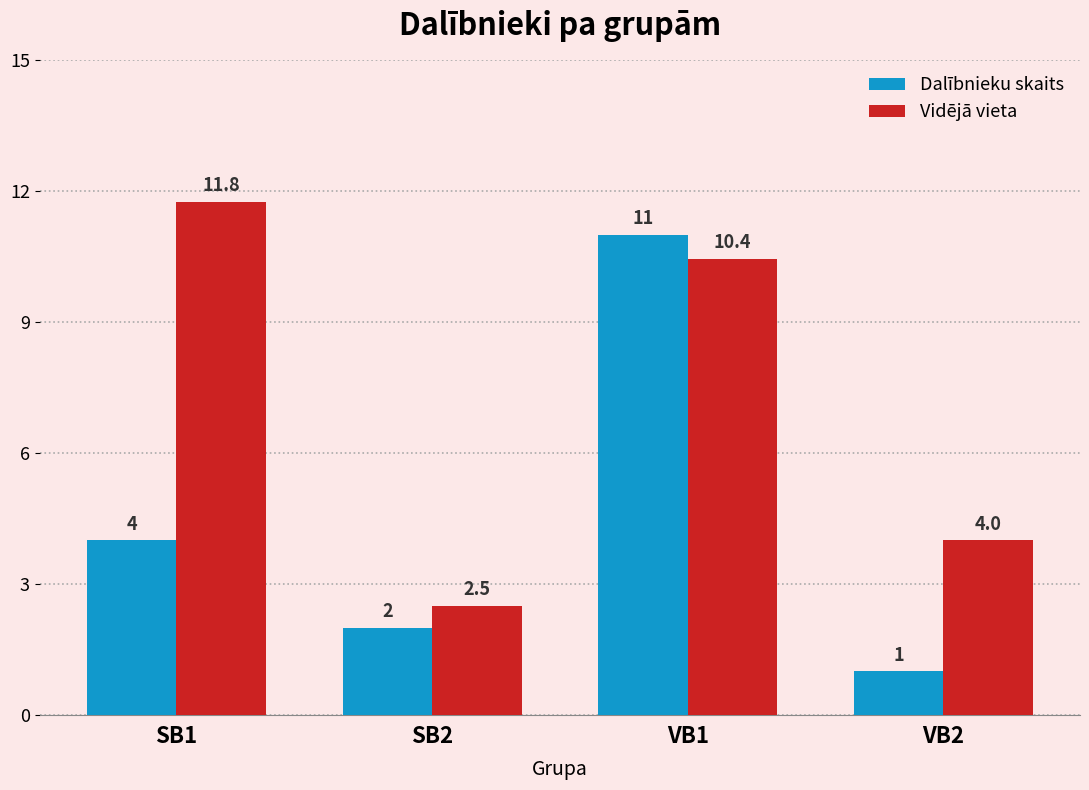

What is the label of the 2nd bar from the right?

VB1